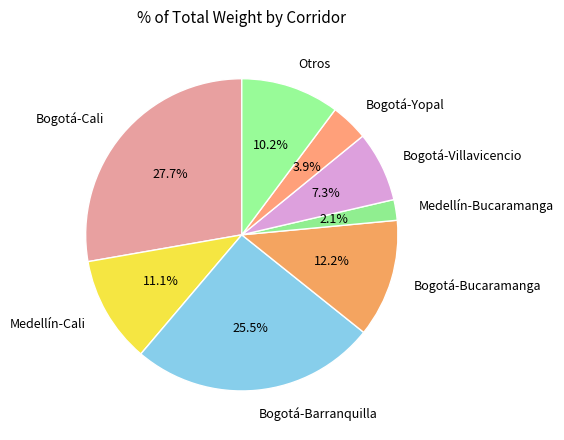

Does Bogotá-Yopal represent more than half of the total?

No